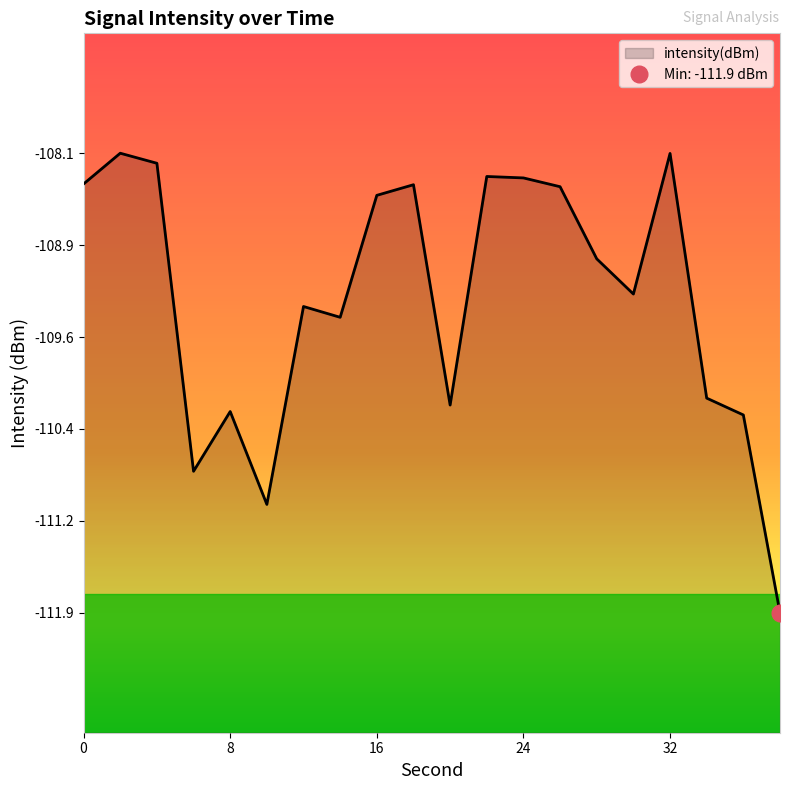

True or false: the data shows -178.7 at 12.

False